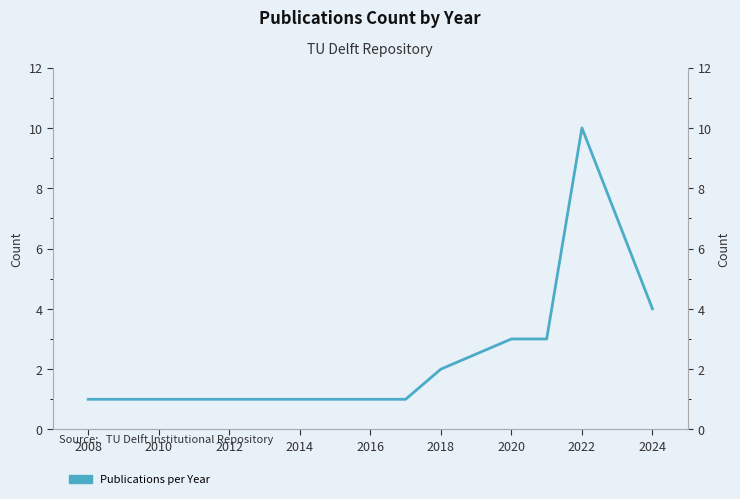

How many data points does each series have?

11